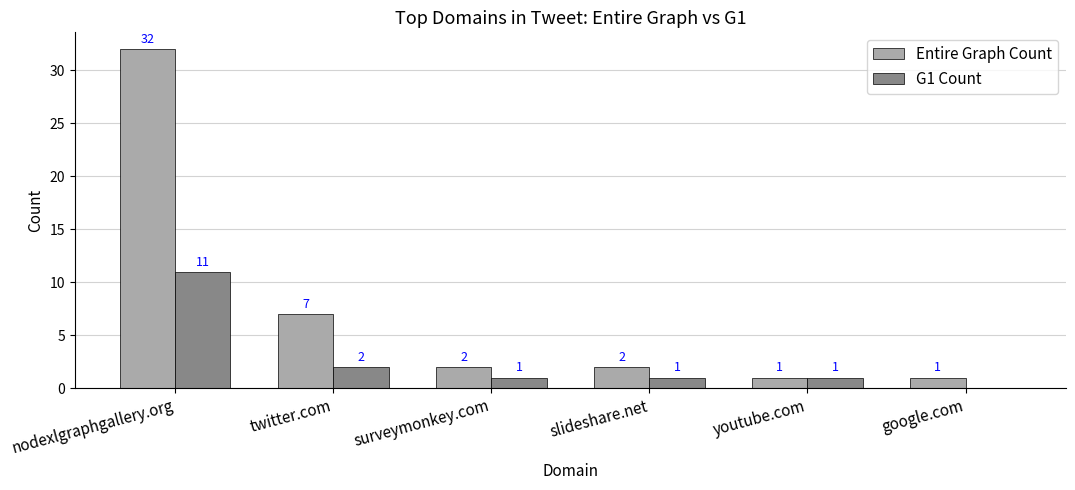

Which category has the highest value in the G1 Count series?

nodexlgraphgallery.org